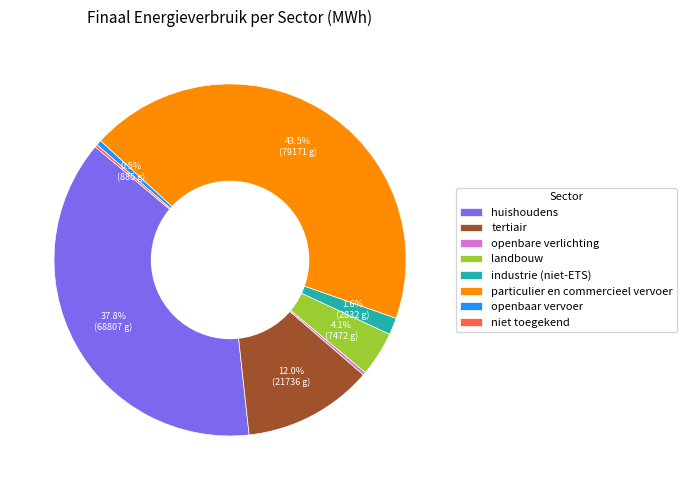

What is the ratio of the value at huishoudens to the value at openbaar vervoer?

77.8